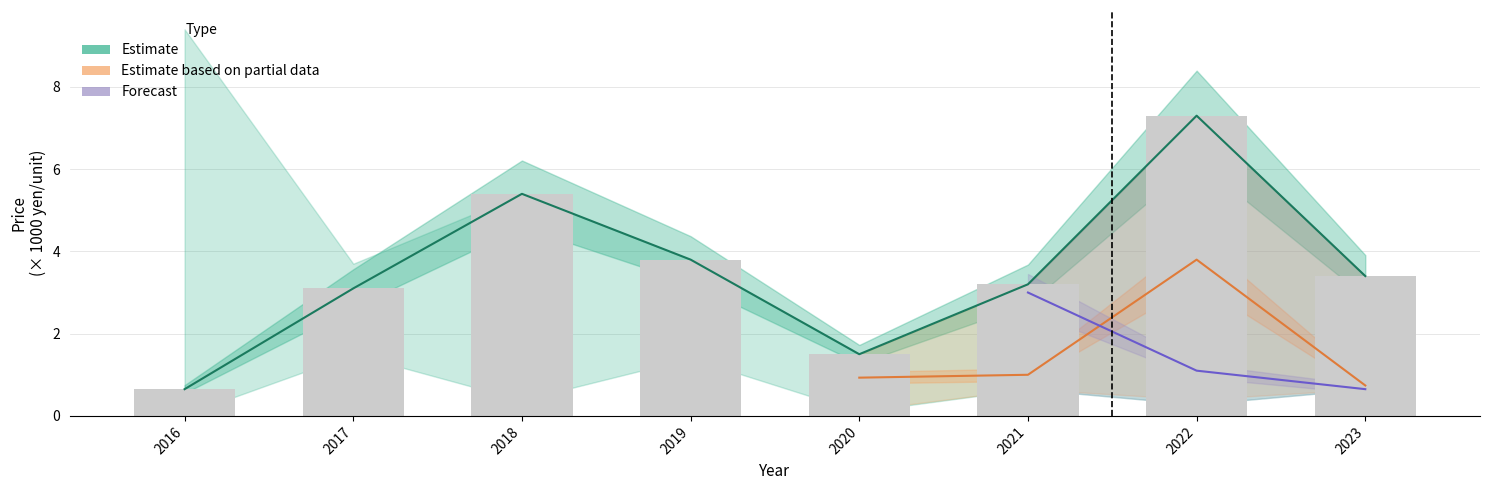

Rank the categories by value from lowest to highest.

2016, 2020, 2017, 2021, 2023, 2019, 2018, 2022